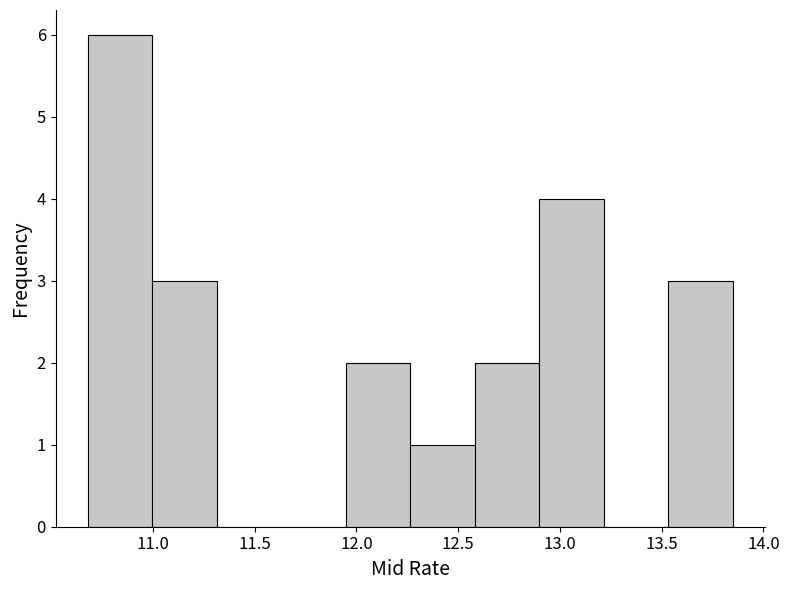

How tall is the bar that spans 10.70 to 11.00 on the x-axis? Neither the bar edges nor the heights are printed on the chart, so give them approximately, as read against the axes.

6